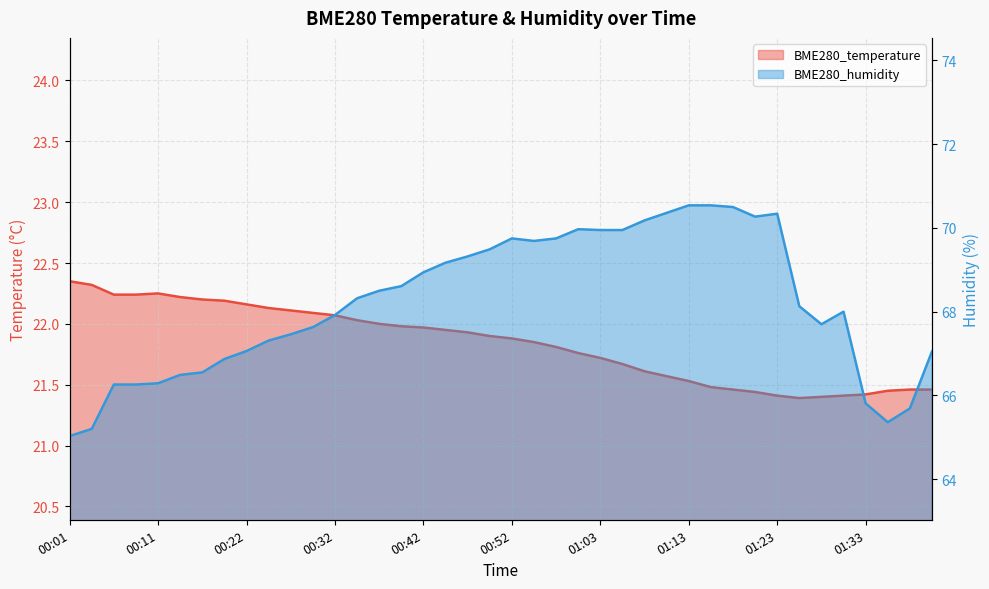

Which has a higher value, 00:50 or 01:13?

00:50